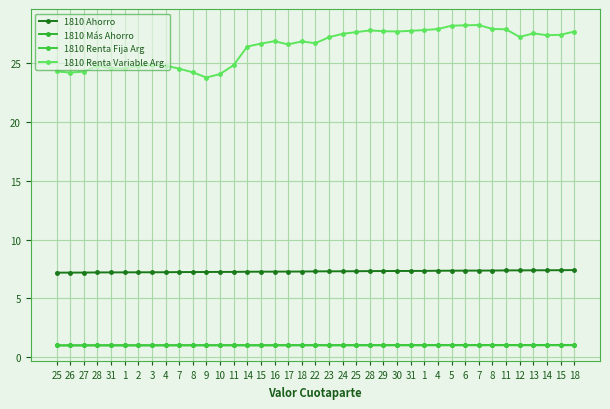

At which category is the sum across all series the highest?

7